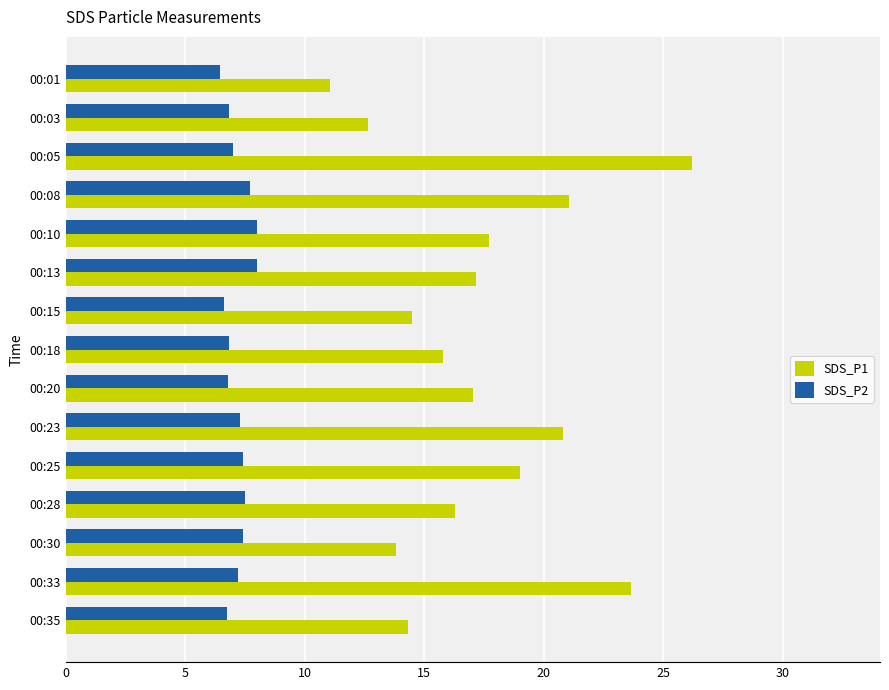

List the series in order of their overall mean, highest first.

SDS_P1, SDS_P2